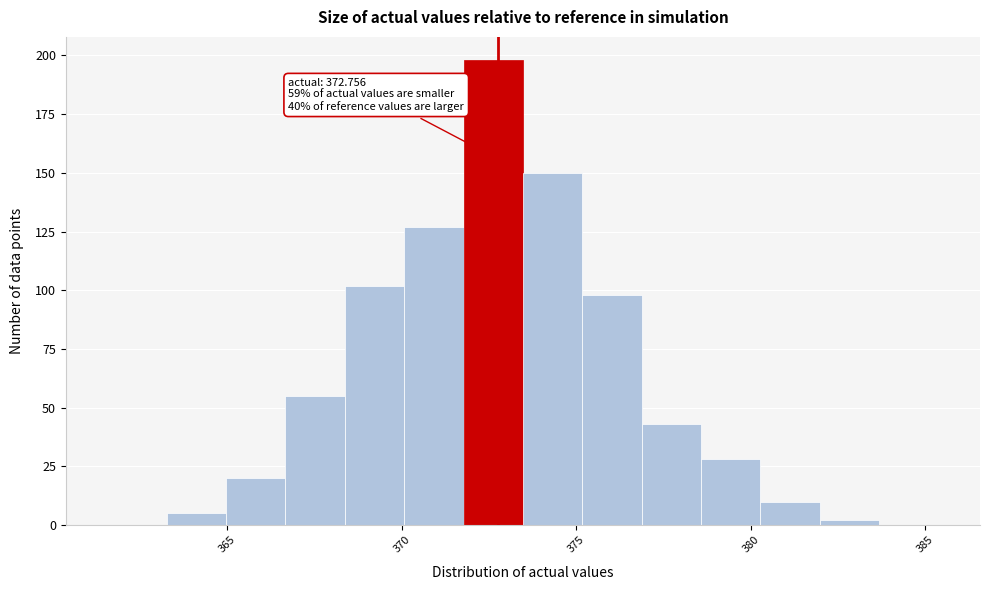

Read against the x-axis, roughly where is the centre of the tallest bar?

372.5